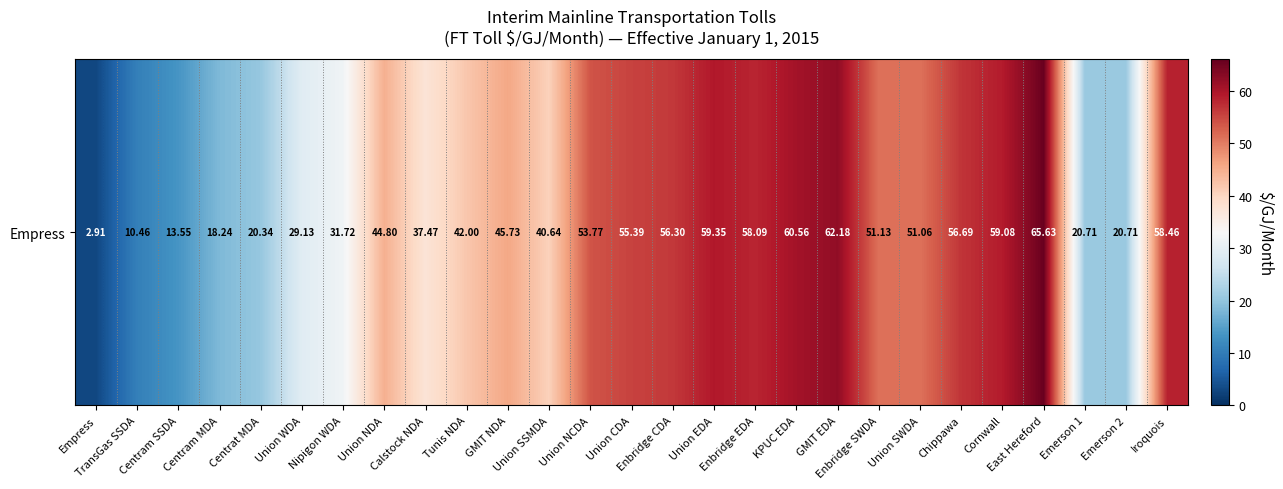

Which has a higher value, GMIT EDA or Enbridge SWDA?

GMIT EDA